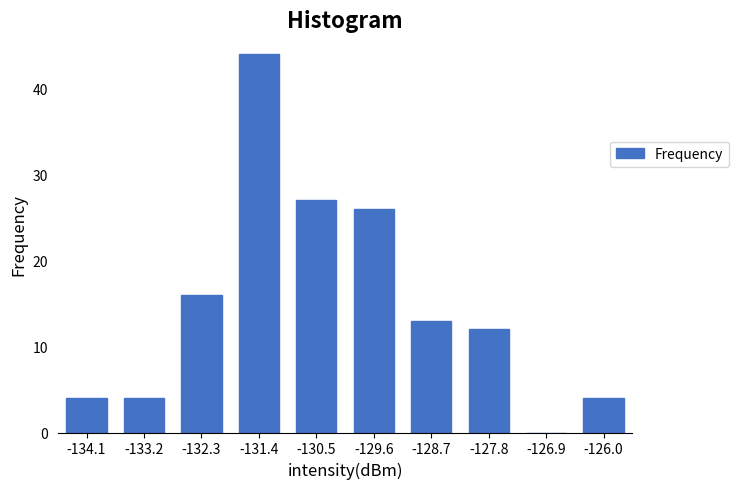

Reading right to left, transcribe all the data shown in this chart.

-126.0=4	-126.9=0	-127.8=12	-128.7=13	-129.6=26	-130.5=27	-131.4=44	-132.3=16	-133.2=4	-134.1=4